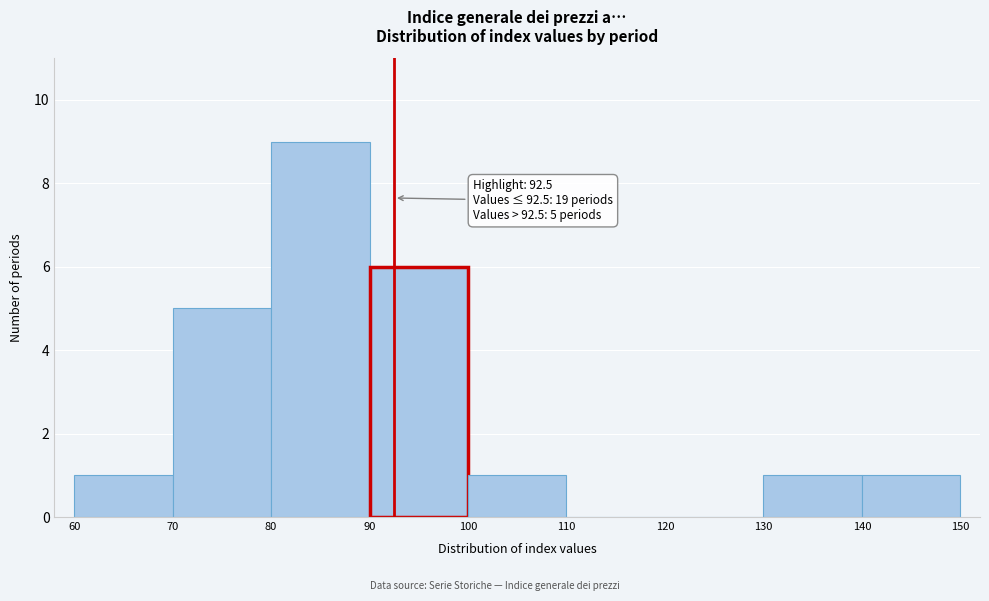

Which range on the x-axis has the tallest bar?

80 to 90